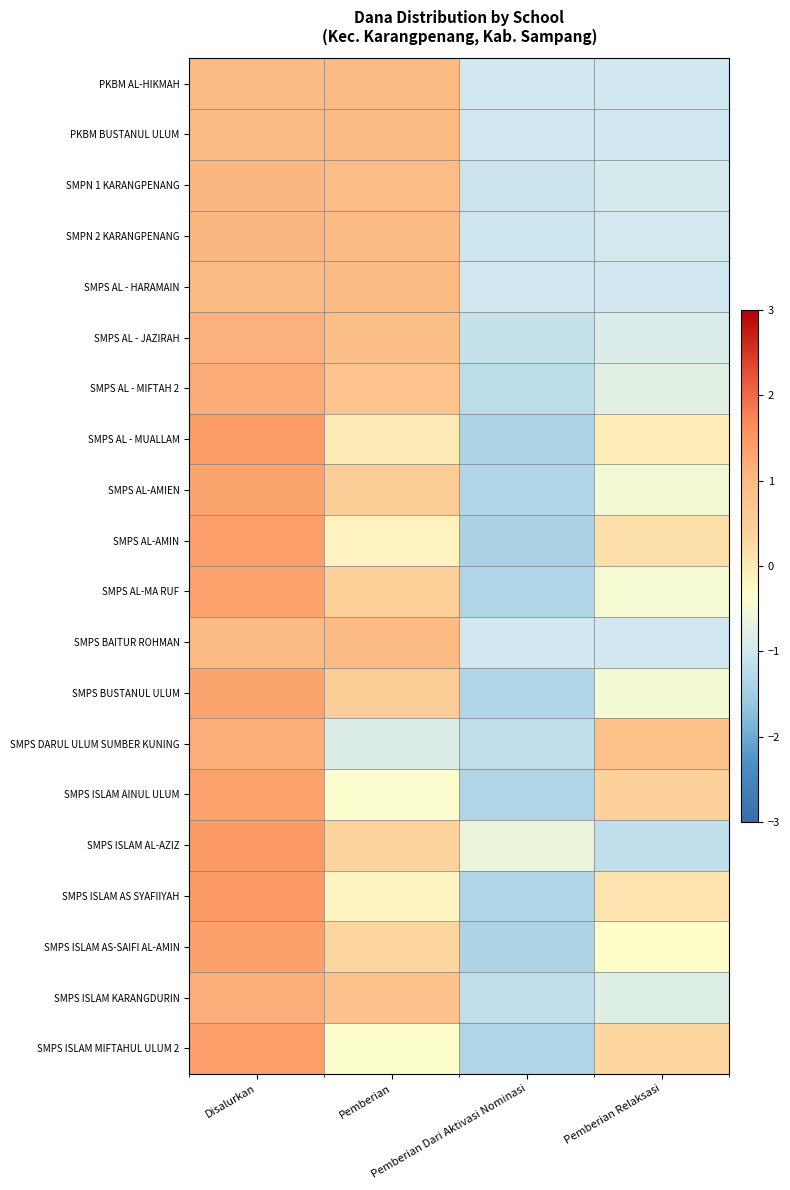

Reading left to right, list all the values displayed in this chart.

PKBM AL-HIKMAH: Disalurkan=1.0	Pemberian=1.0	Pemberian Dari Aktivasi Nominasi=-1.0	Pemberian Relaksasi=-1.0
PKBM BUSTANUL ULUM: Disalurkan=1.0	Pemberian=1.0	Pemberian Dari Aktivasi Nominasi=-1.0	Pemberian Relaksasi=-1.0
SMPN 1 KARANGPENANG: Disalurkan=1.1	Pemberian=0.9	Pemberian Dari Aktivasi Nominasi=-1.1	Pemberian Relaksasi=-0.9
SMPN 2 KARANGPENANG: Disalurkan=1.0	Pemberian=1.0	Pemberian Dari Aktivasi Nominasi=-1.0	Pemberian Relaksasi=-1.0
SMPS AL - HARAMAIN: Disalurkan=1.0	Pemberian=1.0	Pemberian Dari Aktivasi Nominasi=-1.0	Pemberian Relaksasi=-1.0
SMPS AL - JAZIRAH: Disalurkan=1.1	Pemberian=0.9	Pemberian Dari Aktivasi Nominasi=-1.1	Pemberian Relaksasi=-0.9
SMPS AL - MIFTAH 2: Disalurkan=1.2	Pemberian=0.8	Pemberian Dari Aktivasi Nominasi=-1.2	Pemberian Relaksasi=-0.8
SMPS AL - MUALLAM: Disalurkan=1.5	Pemberian=-0.0	Pemberian Dari Aktivasi Nominasi=-1.4	Pemberian Relaksasi=-0.1
SMPS AL-AMIEN: Disalurkan=1.3	Pemberian=0.5	Pemberian Dari Aktivasi Nominasi=-1.3	Pemberian Relaksasi=-0.5
SMPS AL-AMIN: Disalurkan=1.4	Pemberian=-0.2	Pemberian Dari Aktivasi Nominasi=-1.4	Pemberian Relaksasi=0.2
SMPS AL-MA RUF: Disalurkan=1.3	Pemberian=0.4	Pemberian Dari Aktivasi Nominasi=-1.3	Pemberian Relaksasi=-0.4
SMPS BAITUR ROHMAN: Disalurkan=1.0	Pemberian=1.0	Pemberian Dari Aktivasi Nominasi=-1.0	Pemberian Relaksasi=-1.0
SMPS BUSTANUL ULUM: Disalurkan=1.3	Pemberian=0.5	Pemberian Dari Aktivasi Nominasi=-1.3	Pemberian Relaksasi=-0.5
SMPS DARUL ULUM SUMBER KUNING: Disalurkan=1.2	Pemberian=-0.8	Pemberian Dari Aktivasi Nominasi=-1.2	Pemberian Relaksasi=0.8
SMPS ISLAM AINUL ULUM: Disalurkan=1.4	Pemberian=-0.4	Pemberian Dari Aktivasi Nominasi=-1.4	Pemberian Relaksasi=0.4
SMPS ISLAM AL-AZIZ: Disalurkan=1.5	Pemberian=0.3	Pemberian Dari Aktivasi Nominasi=-0.6	Pemberian Relaksasi=-1.2
SMPS ISLAM AS SYAFIIYAH: Disalurkan=1.5	Pemberian=-0.2	Pemberian Dari Aktivasi Nominasi=-1.4	Pemberian Relaksasi=0.1
SMPS ISLAM AS-SAIFI AL-AMIN: Disalurkan=1.4	Pemberian=0.3	Pemberian Dari Aktivasi Nominasi=-1.4	Pemberian Relaksasi=-0.3
SMPS ISLAM KARANGDURIN: Disalurkan=1.2	Pemberian=0.8	Pemberian Dari Aktivasi Nominasi=-1.2	Pemberian Relaksasi=-0.8
SMPS ISLAM MIFTAHUL ULUM 2: Disalurkan=1.4	Pemberian=-0.4	Pemberian Dari Aktivasi Nominasi=-1.3	Pemberian Relaksasi=0.3